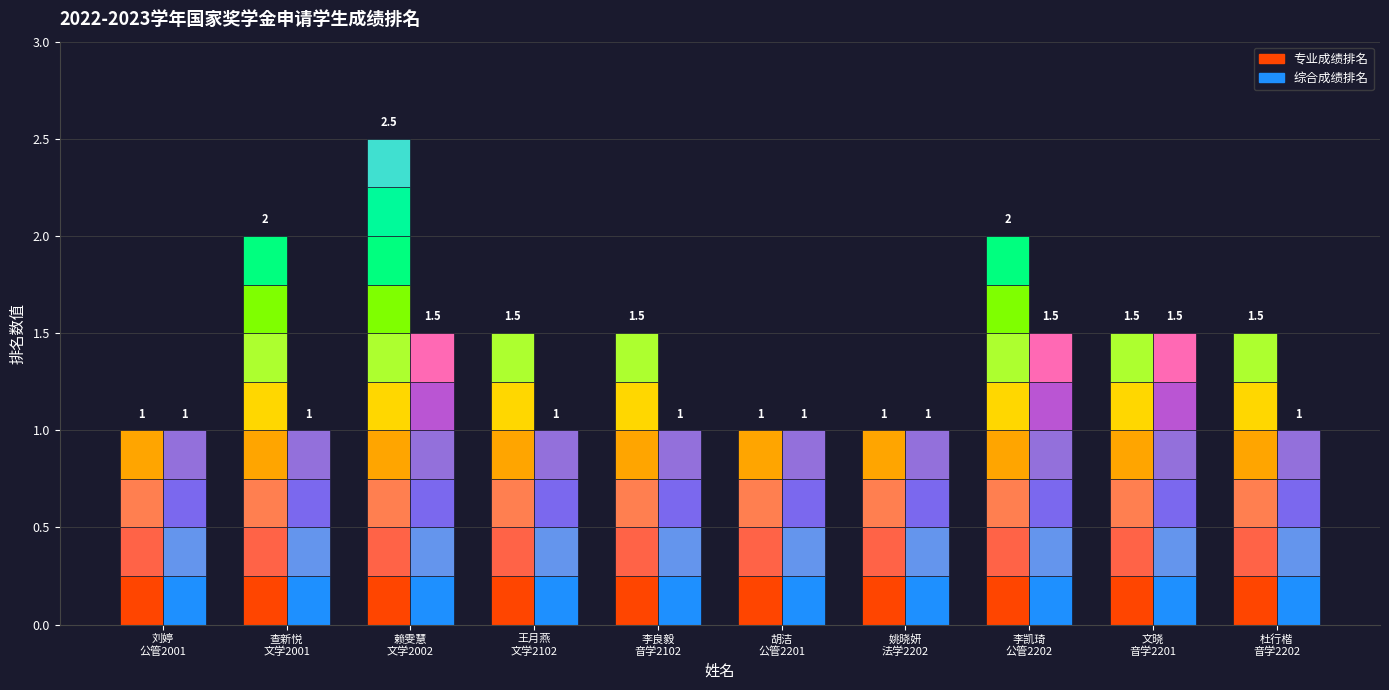

What is the lowest value of the 综合成绩排名 series?

1.0